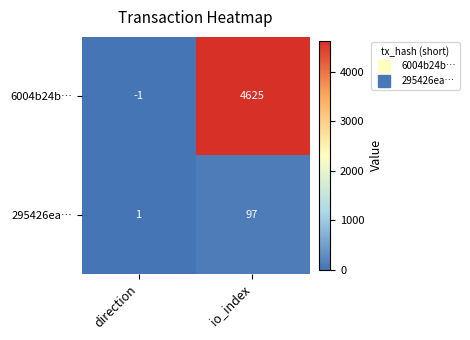

The 295426ea… series shows 51 at io_index. True or false?

False